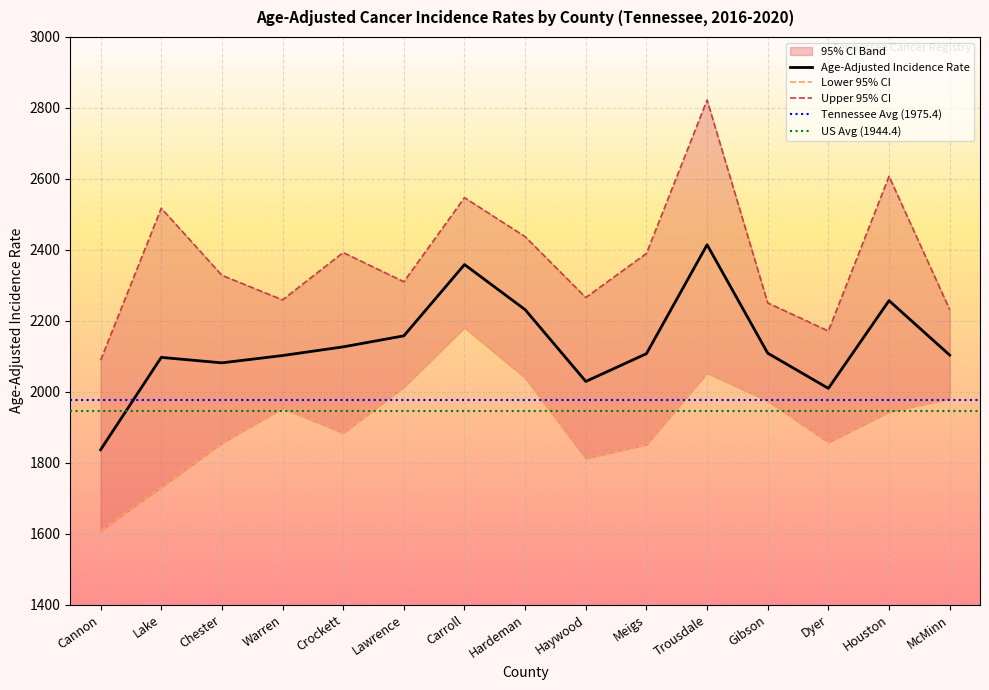

What is the spread (max minus min) of values at Cannon?

480.8